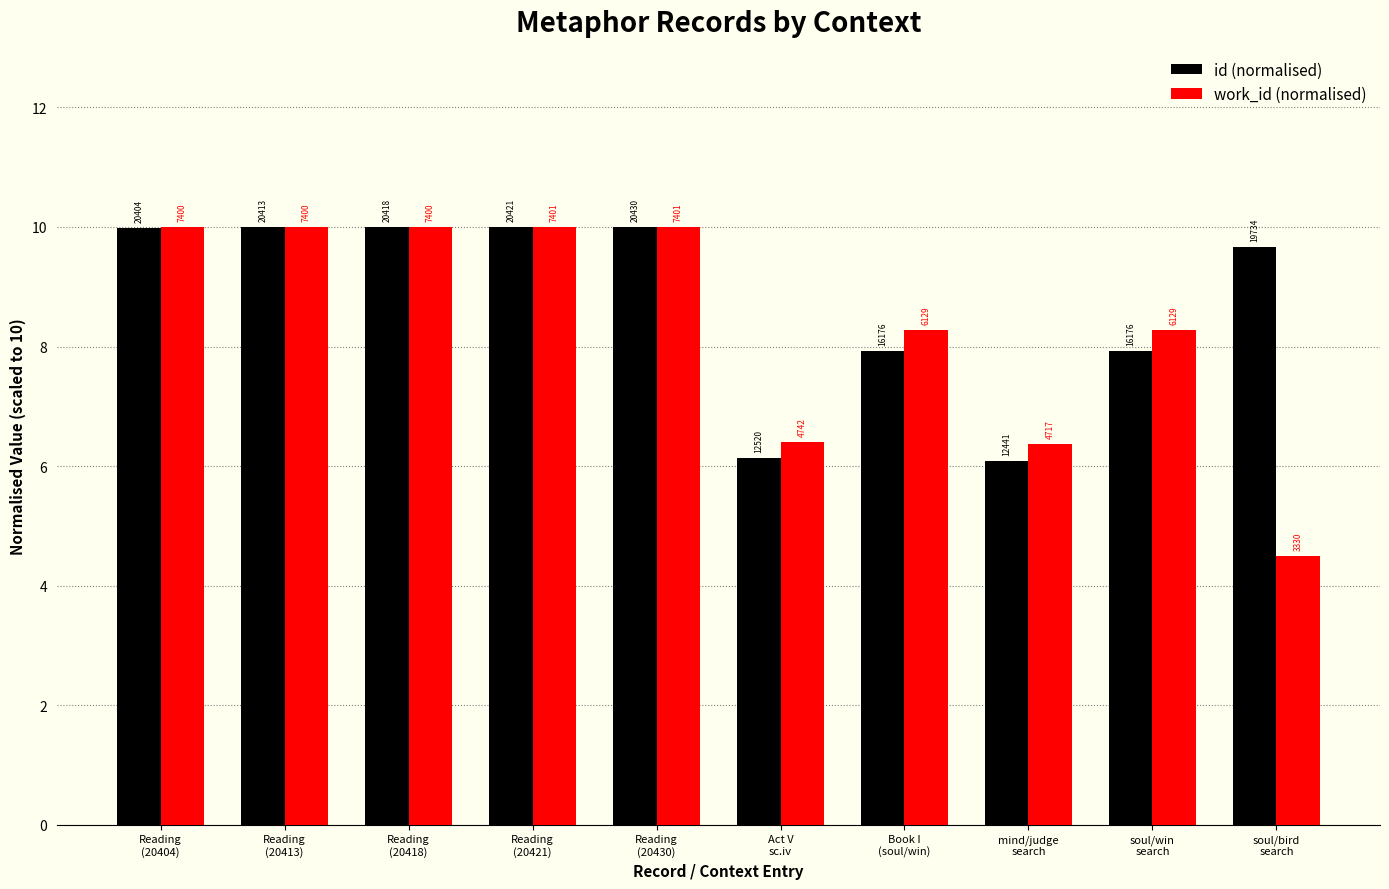

At how many categories does at least one series exceed 7?

8